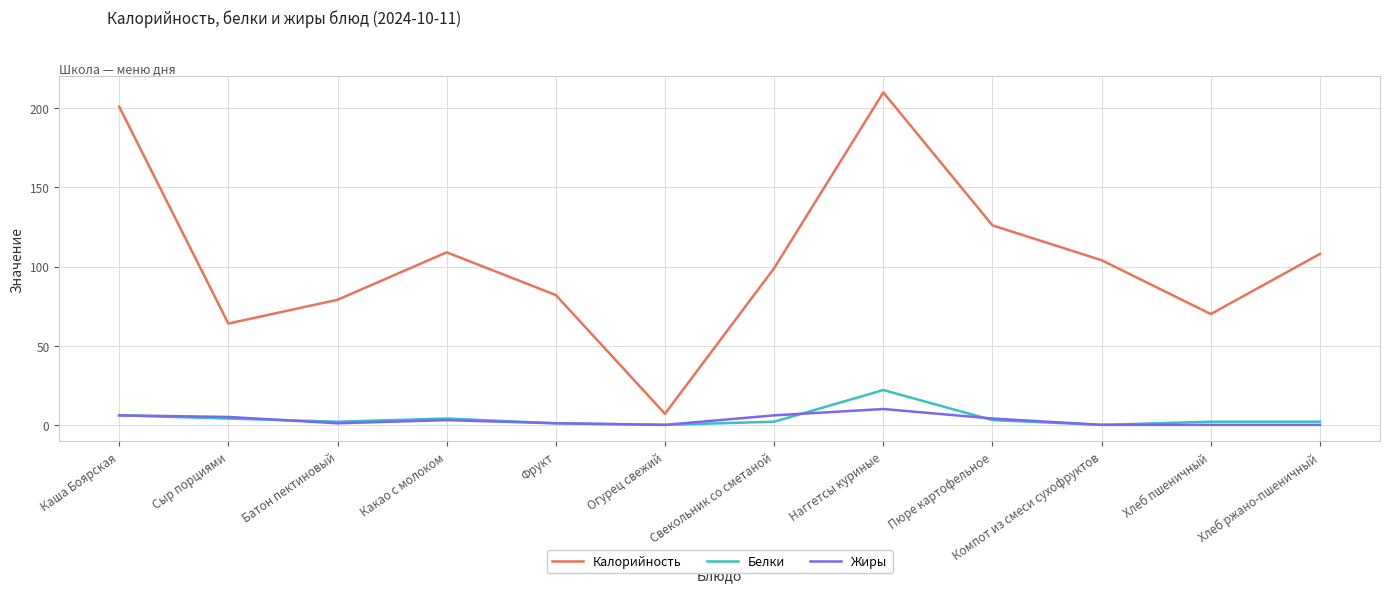

Which category has the highest value across all series?

Наггетсы куриные